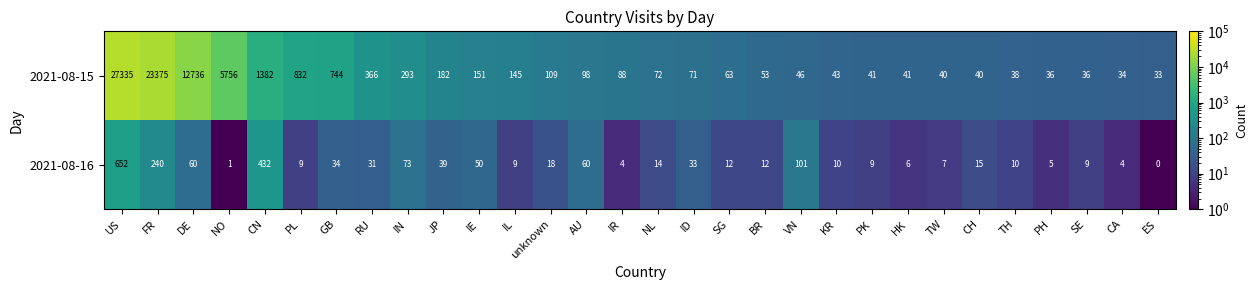

How many series are shown in this chart?

2